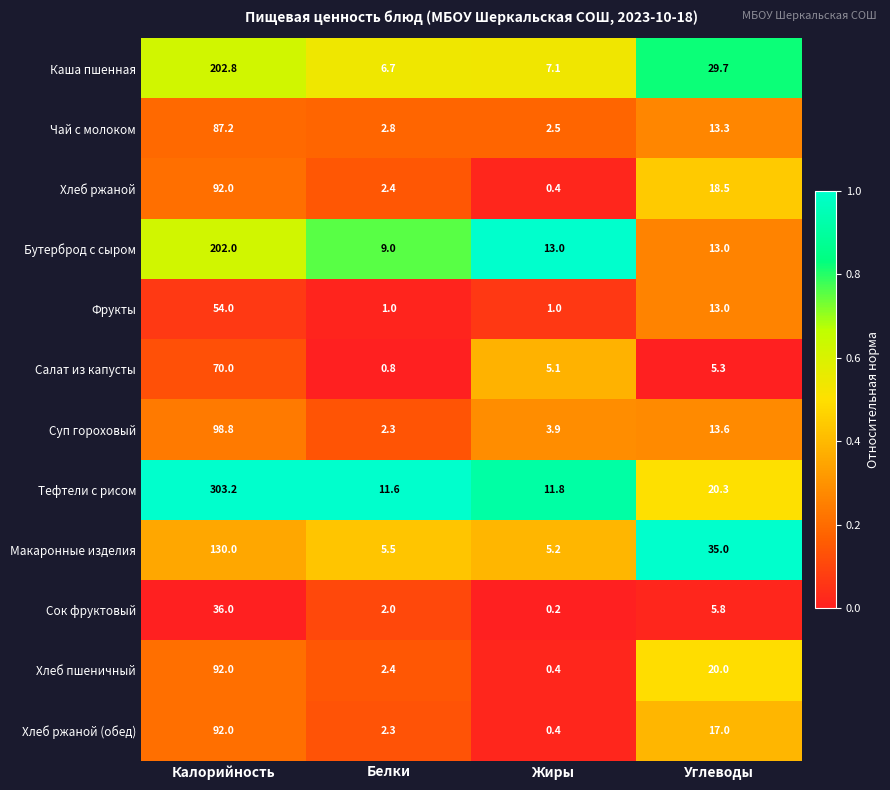

At which category is the sum across all series the highest?

Калорийность